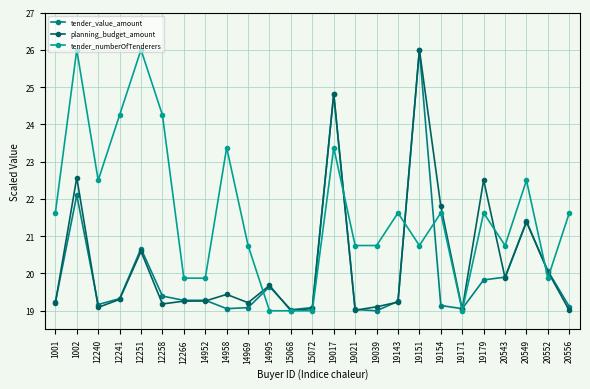

Is it true that tender_value_amount equals 27.9 at 19154?

False